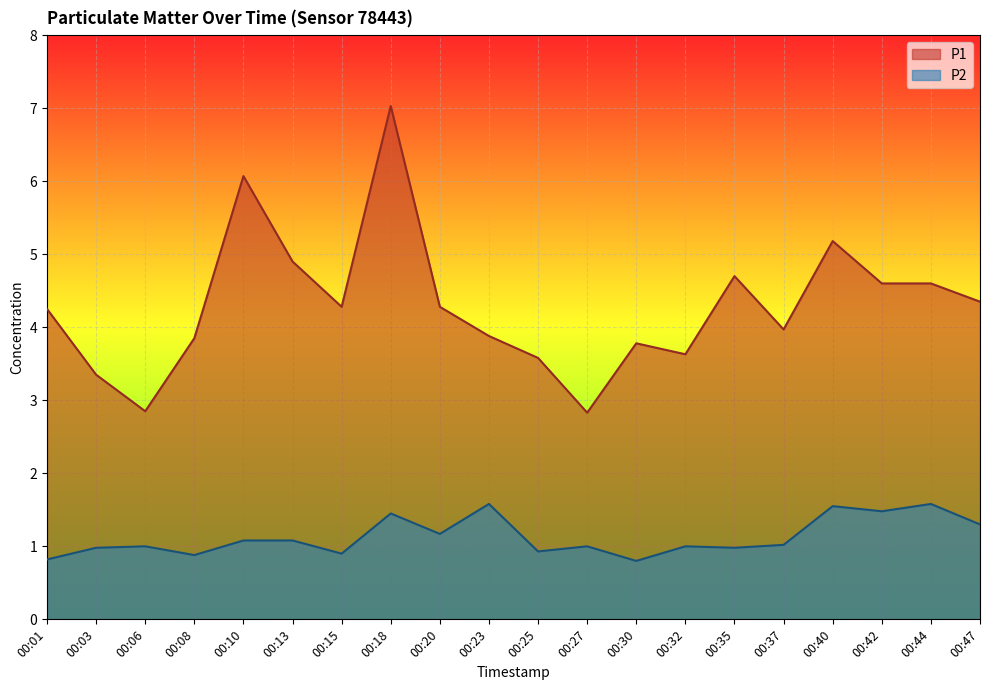

True or false: P2 has a value of 2.2 at 00:23.

False